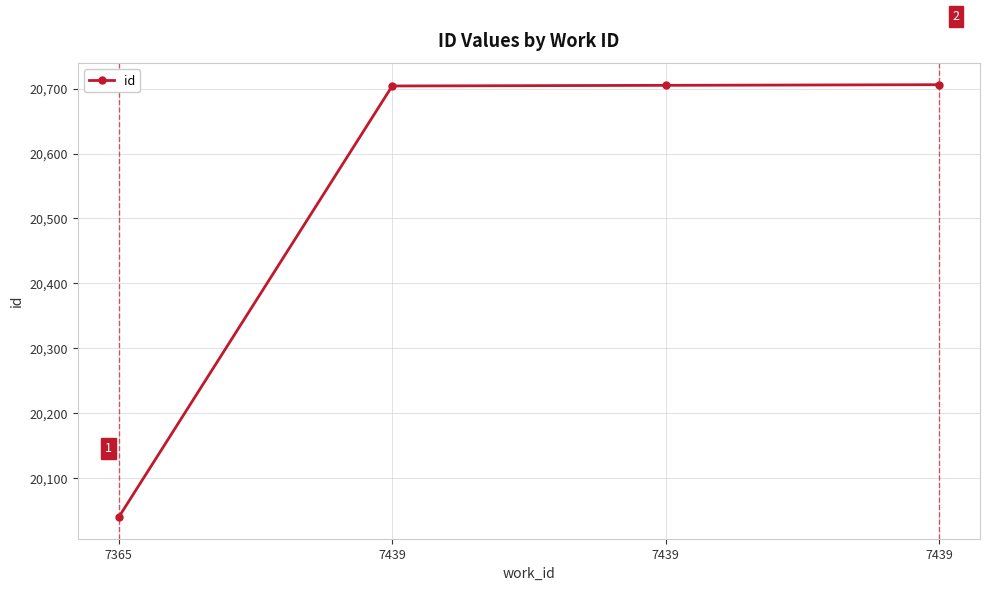

How many lines are shown in the chart?

1